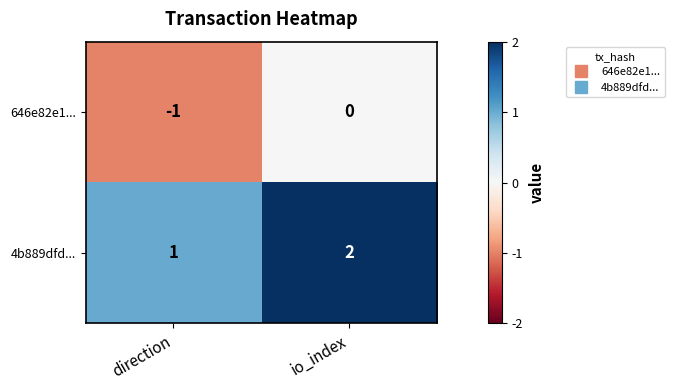

Reading left to right, transcribe all the data shown in this chart.

646e82e1...: direction=-1	io_index=0
4b889dfd...: direction=1	io_index=2